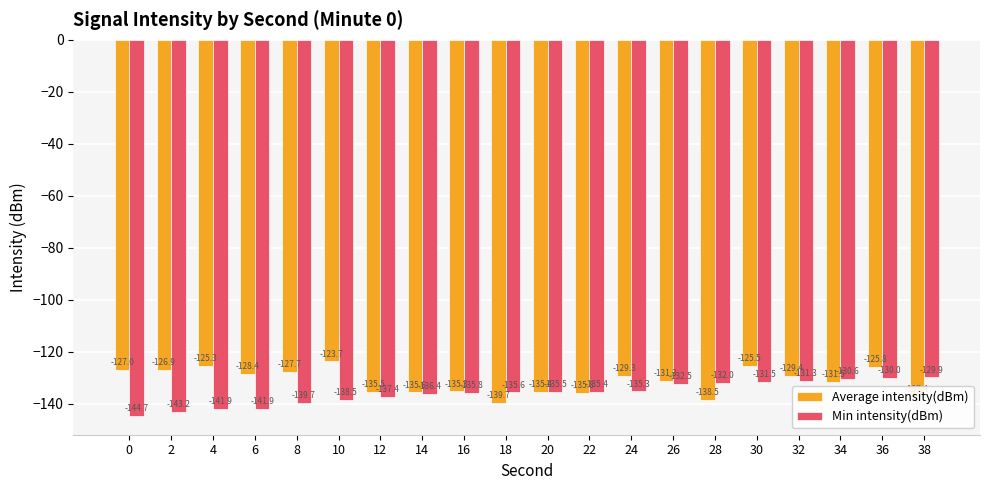

True or false: Min intensity(dBm) has a value of -141.9 at 6.

True